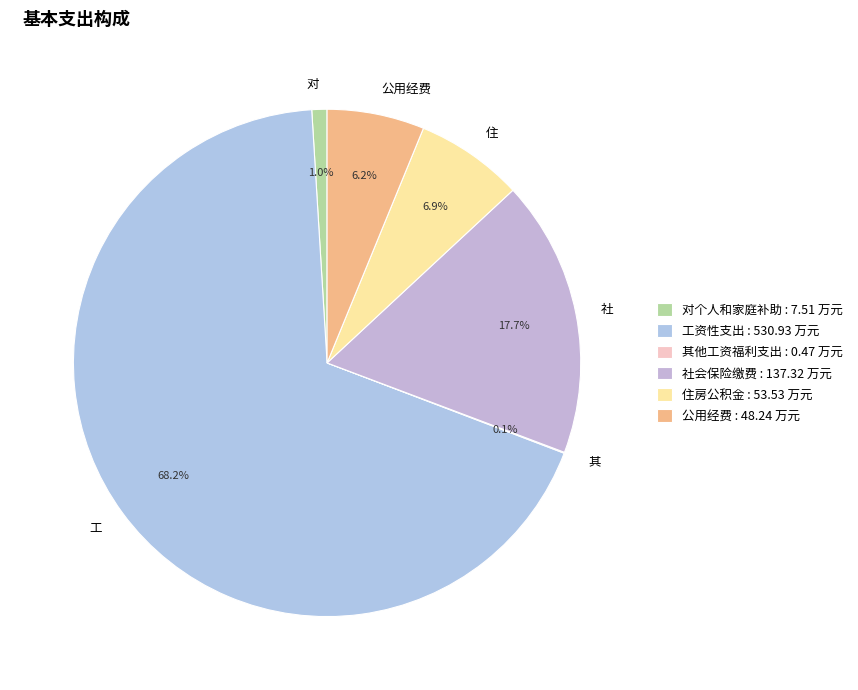

What is the largest slice in the pie chart?

工资性支出